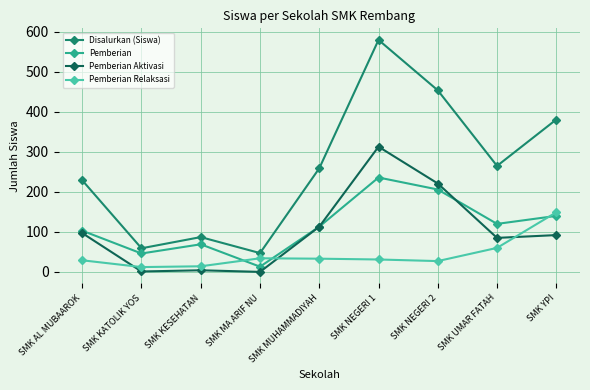

Rank the series by their maximum value, from lowest to highest.

Pemberian Relaksasi, Pemberian, Pemberian Aktivasi, Disalurkan (Siswa)